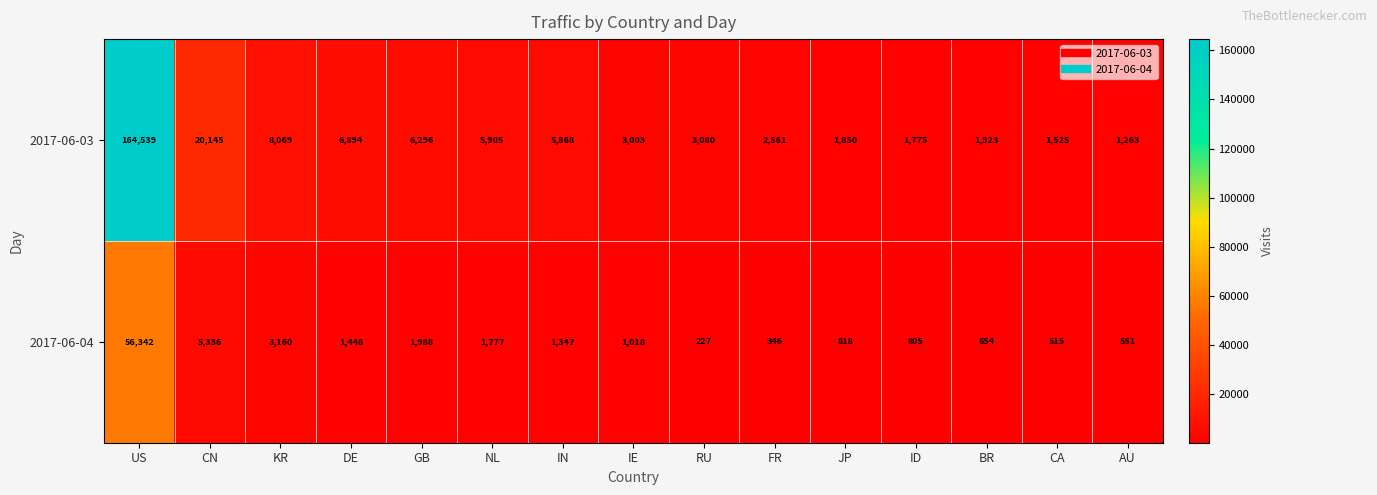

Which series has the largest total across all categories?

2017-06-03